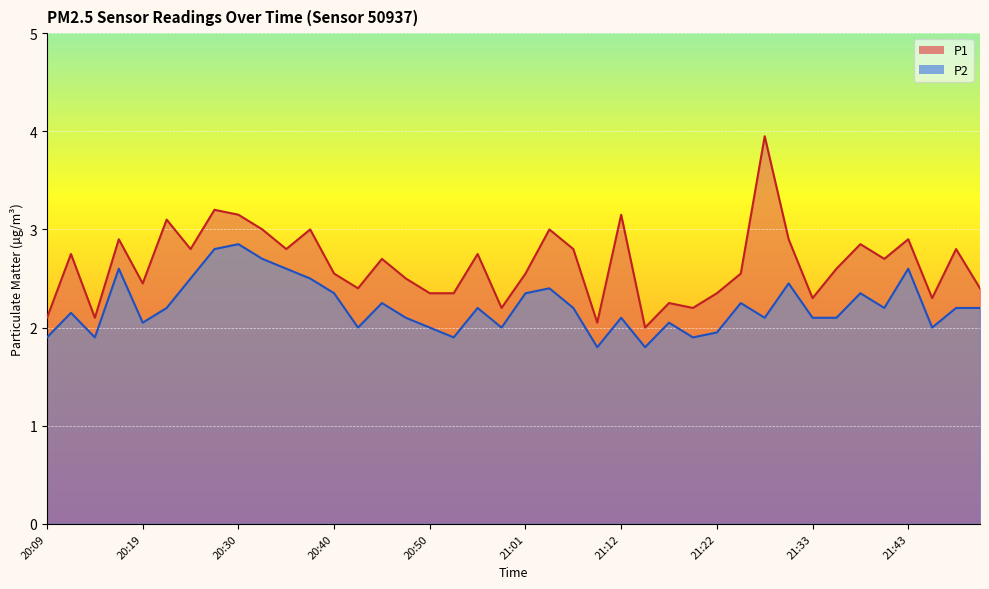

How many values in the P1 series exceed 2?

39